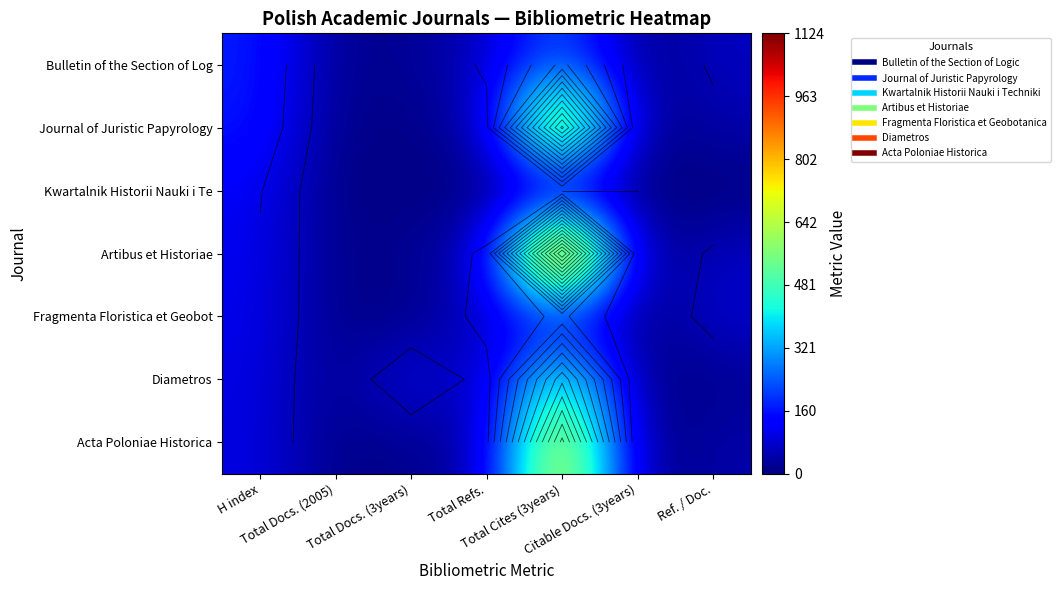

Is the value of Fragmenta Floristica et Geobot at Total Refs. greater than the value of Artibus et Historiae at Total Docs. (2005)?

Yes